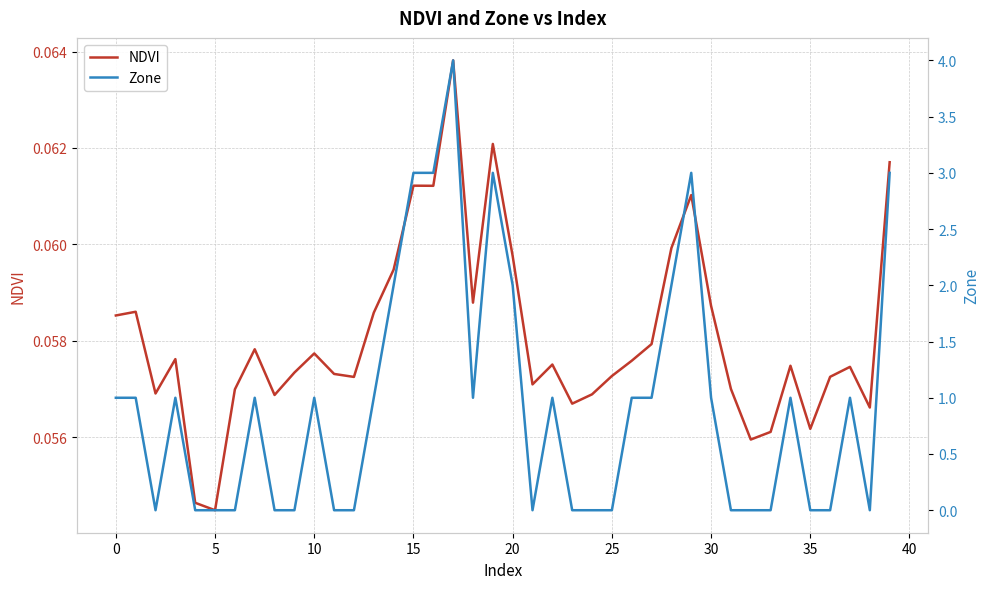

What is the sum of the NDVI values at 15 and 38?

0.1